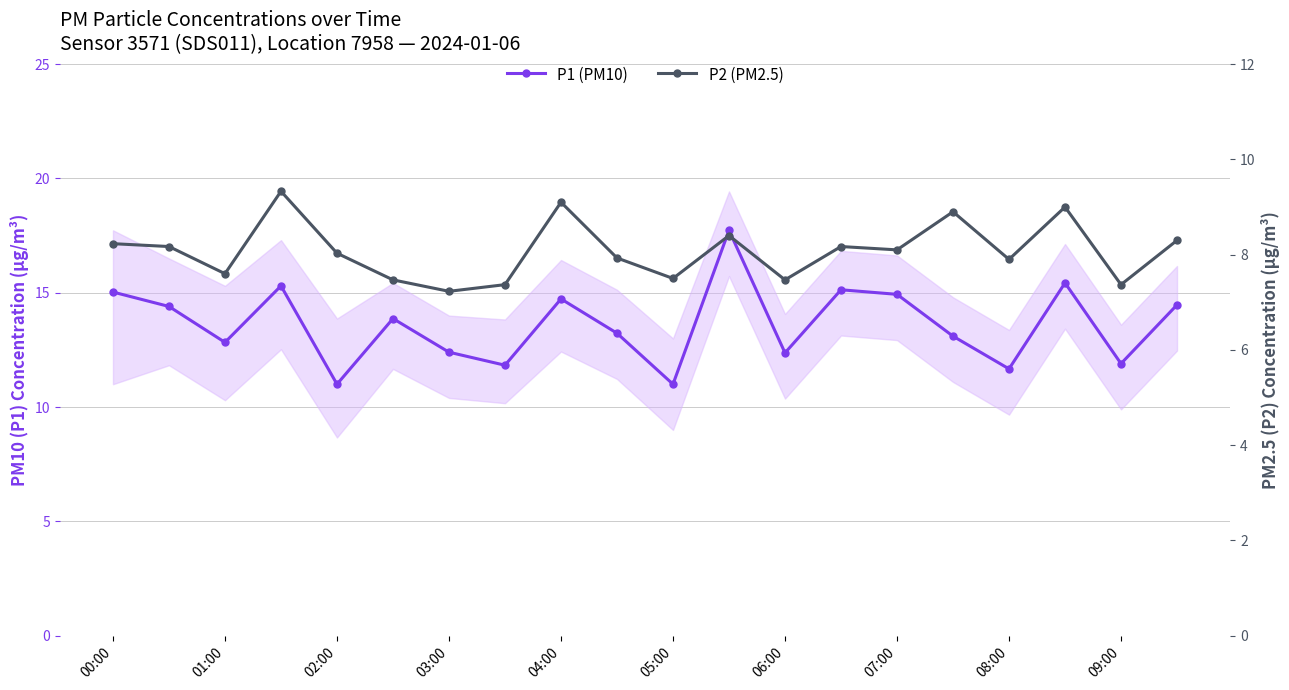

What position from the right is 19?

1